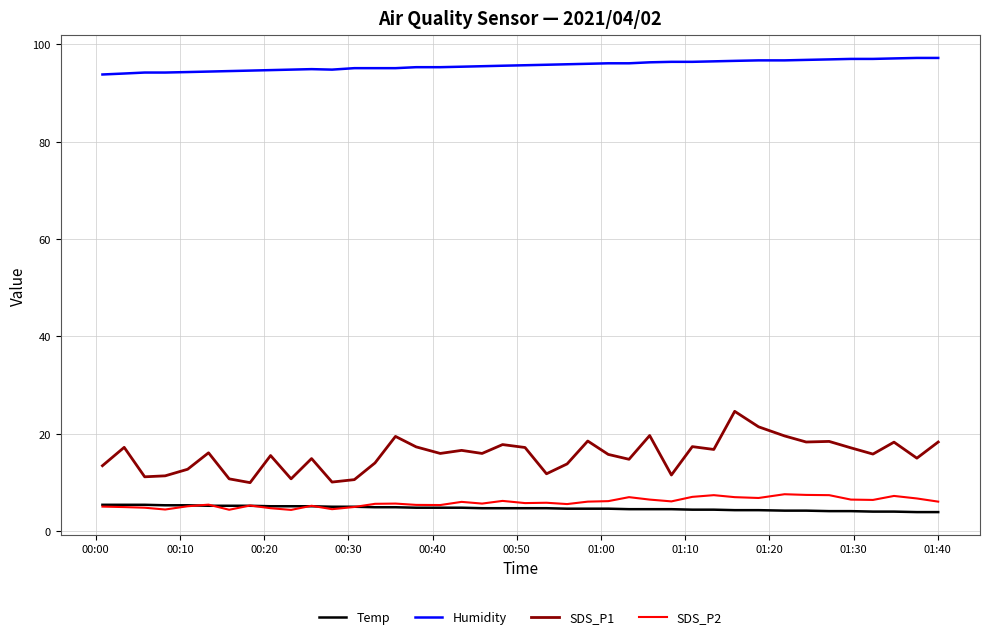

Which series has the largest total across all categories?

Humidity